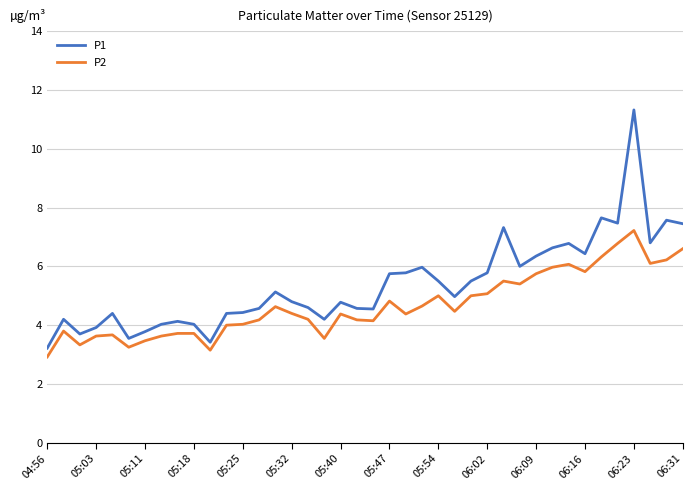

Which series has the largest range (max minus min)?

P1